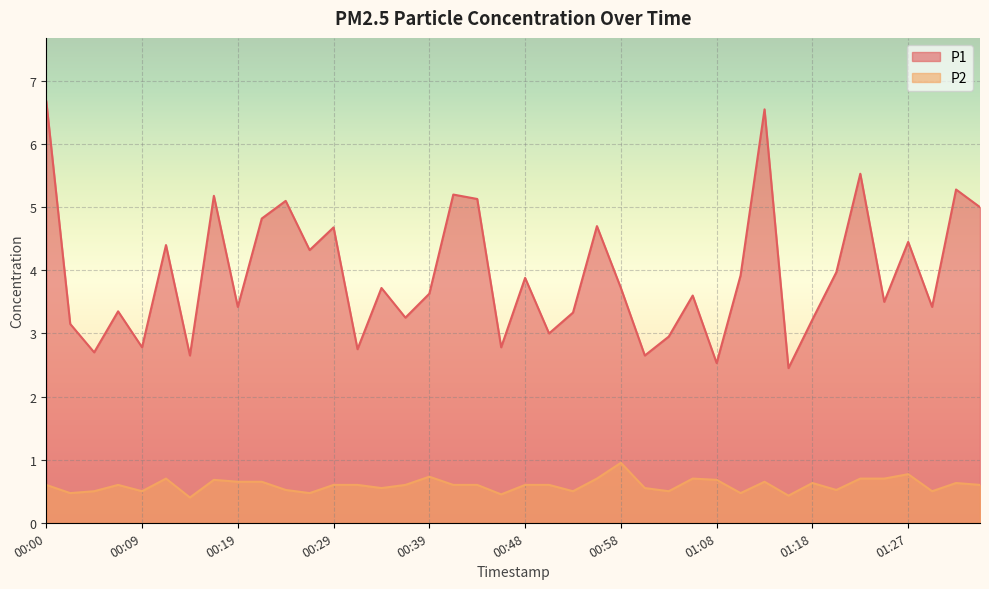

Is the value of P1 at 00:00 greater than the value of P2 at 01:35?

Yes